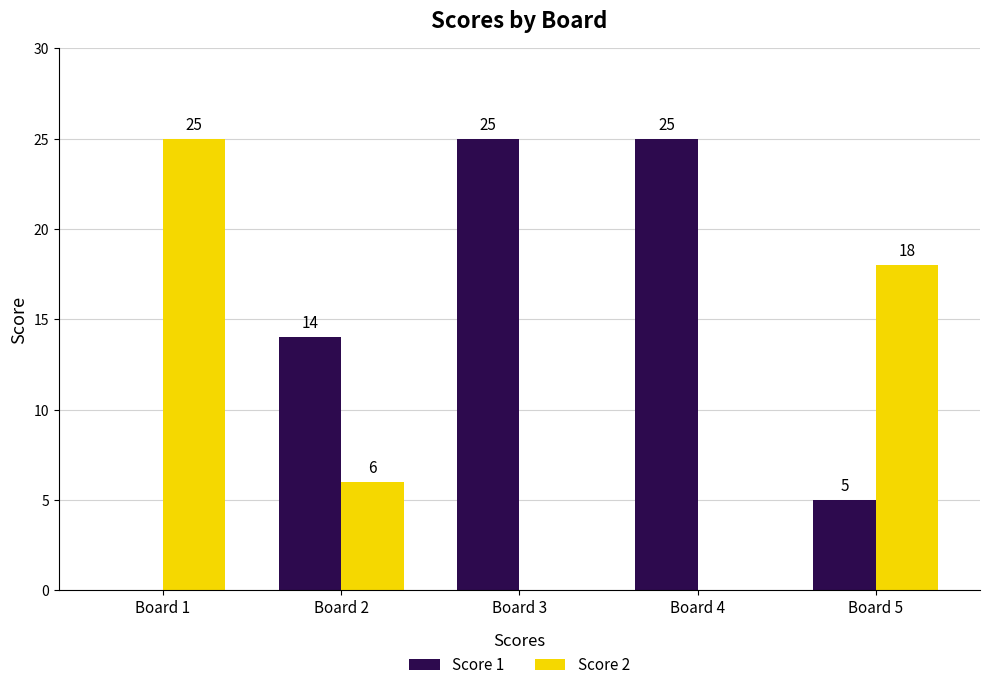

Is it true that Score 2 equals 2 at Board 2?

False